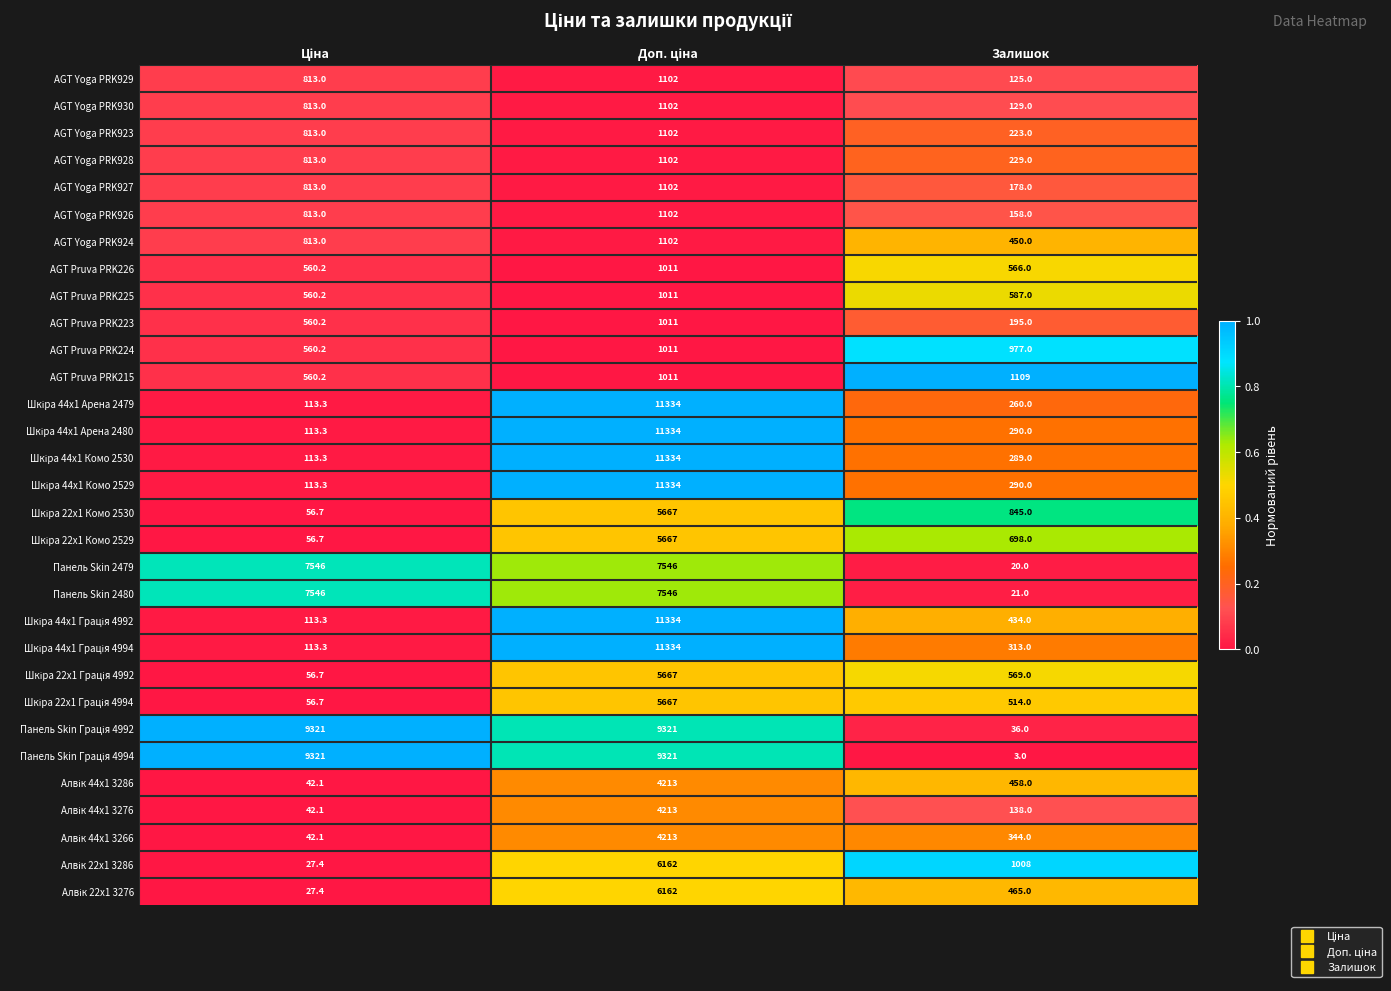

Is it true that AGT Pruva PRK224 equals 977.0 at Залишок?

True